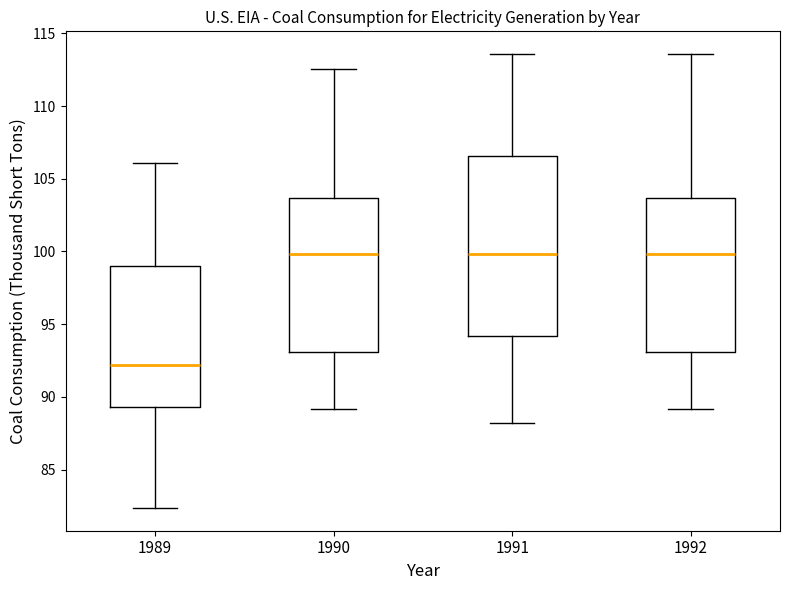

Where does the lower whisker of the box at x = 1991 end on the y-axis? The values are not printed on the chart, so give them approximately, as read against the axis.

88.0